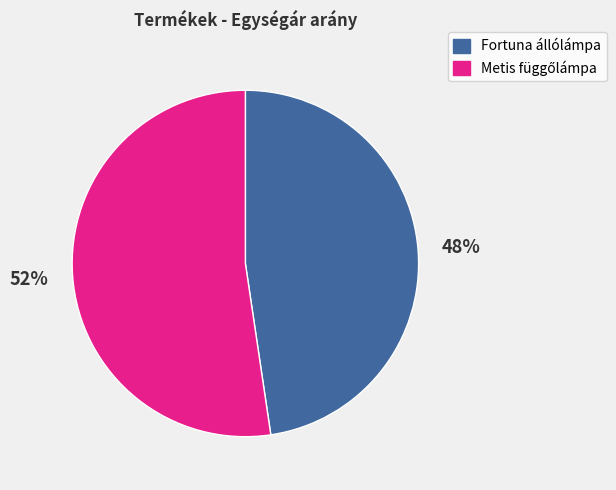

To the nearest percent, what is the average slice percentage?

50%